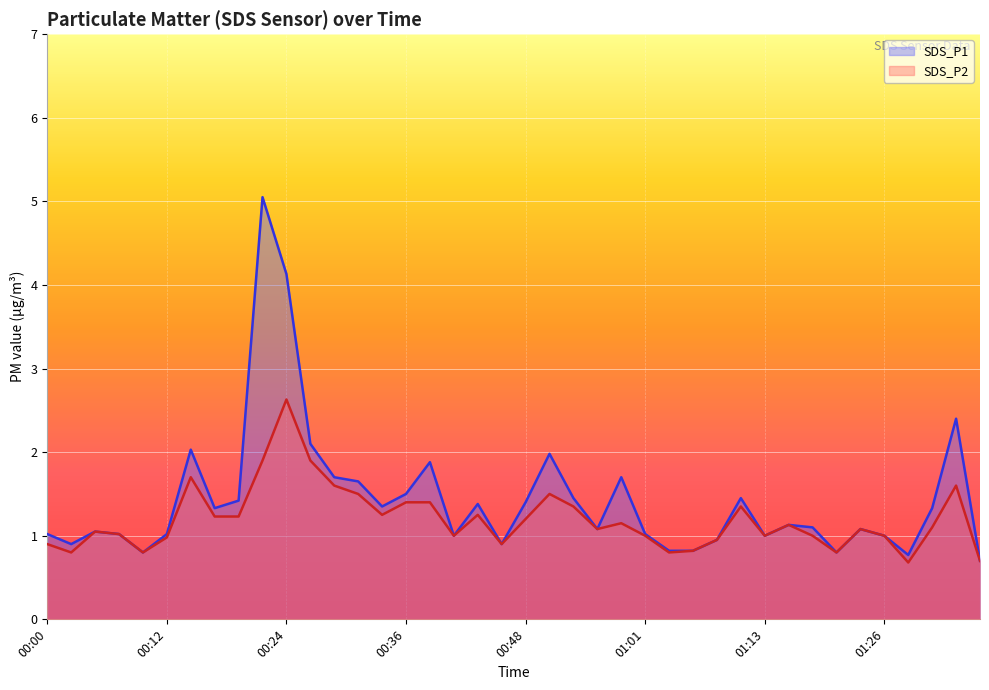

How many series are shown in this chart?

2